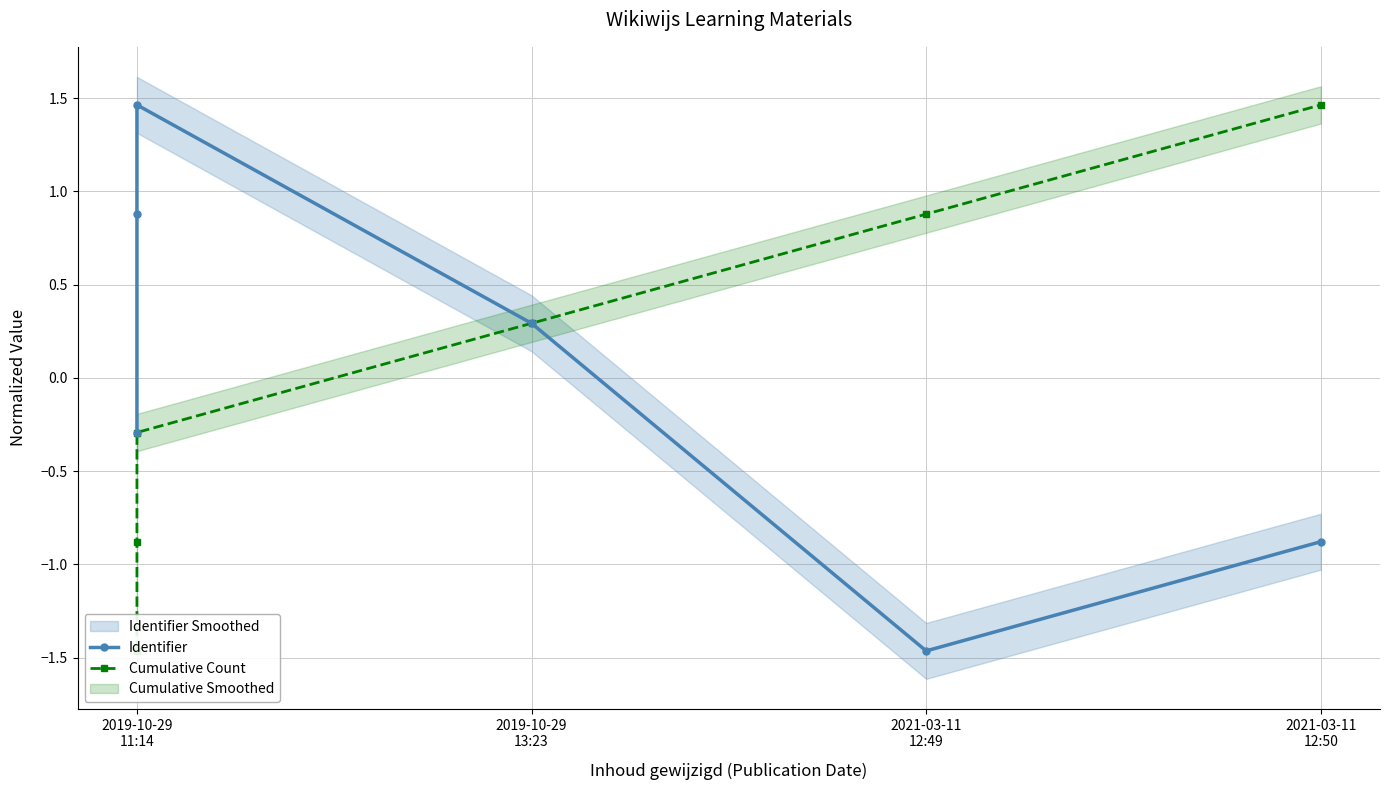

How many data points in Identifier are above 0?

3